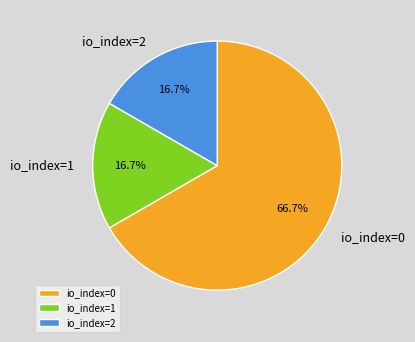

Combined, what portion of the pie is io_index=1 and io_index=0?

83.3%